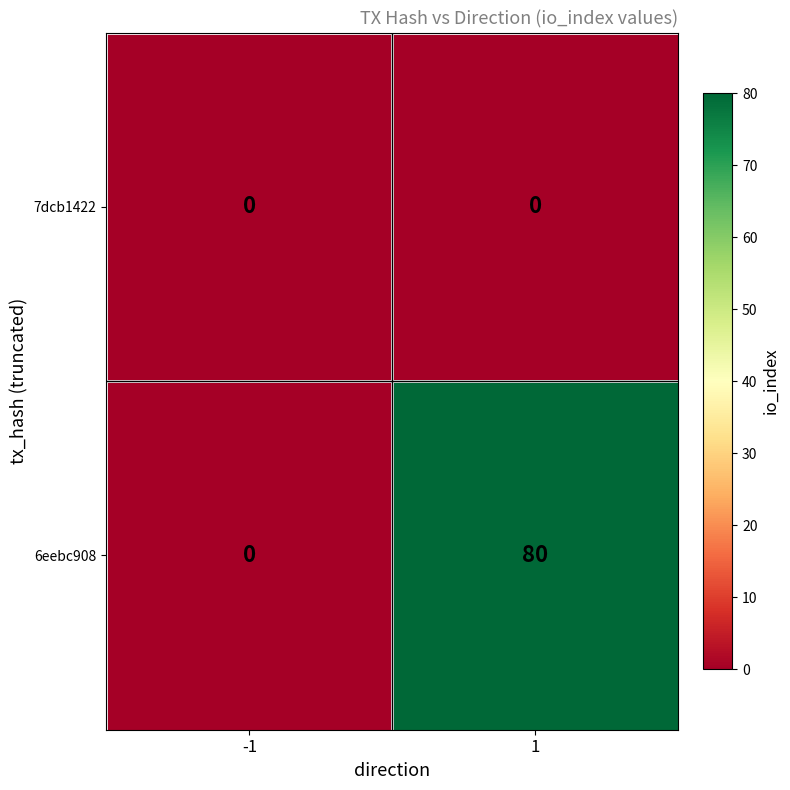

Is the value of 6eebc908 at 1 greater than the value of 7dcb1422 at -1?

Yes